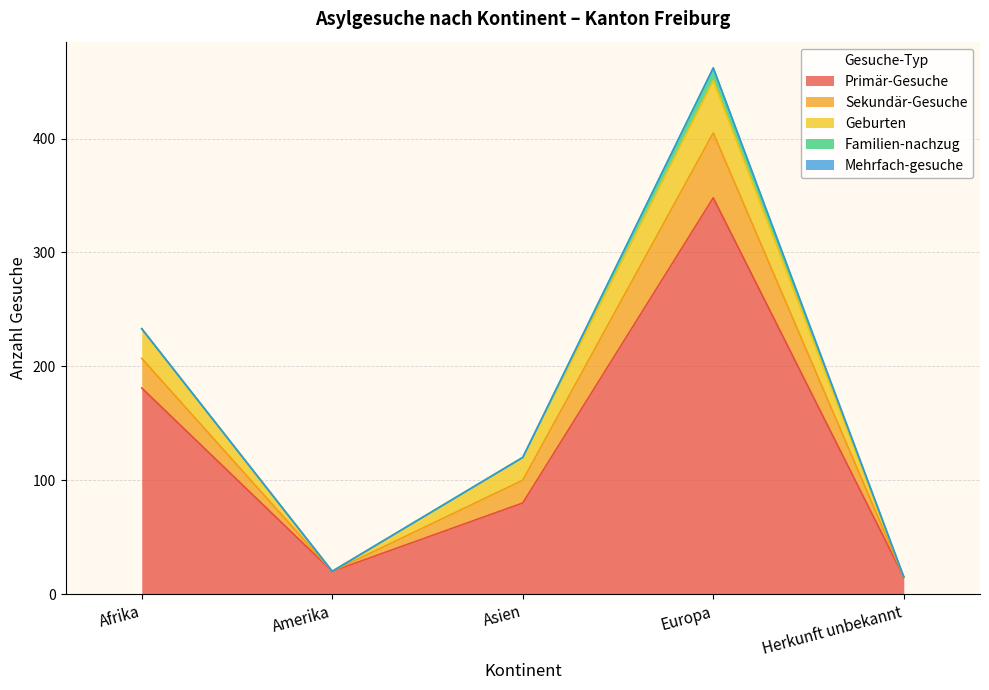

How many interior local peaks does the Geburten series have?

1